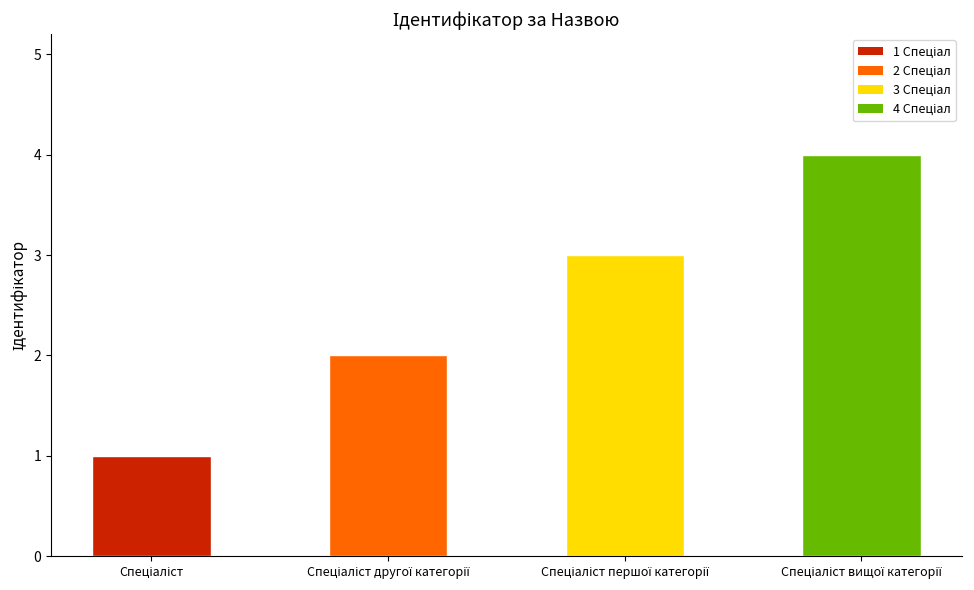

What is the difference between the maximum and minimum values?

3